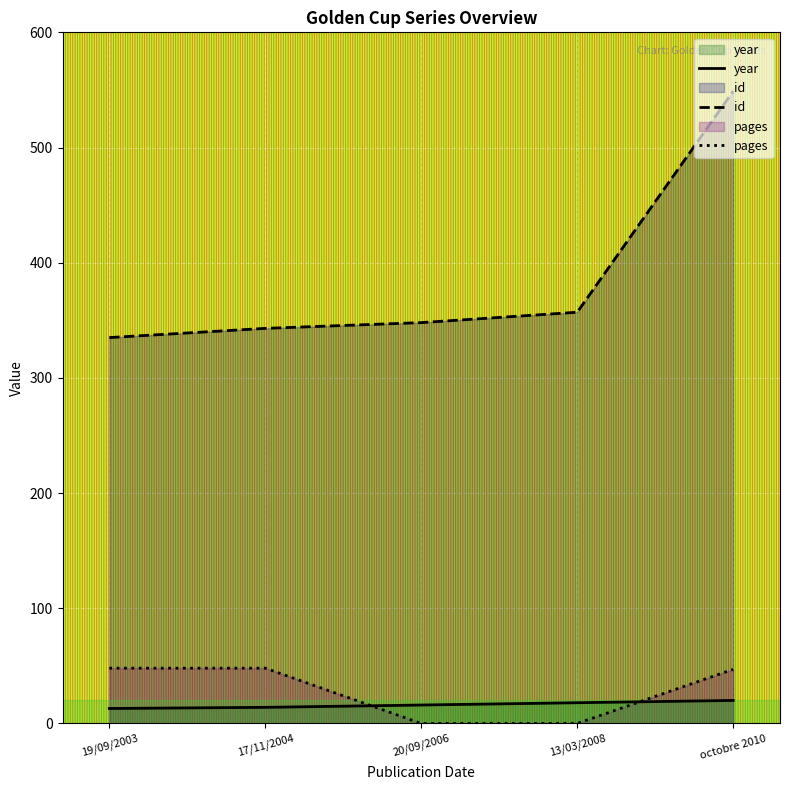

Where is pages nearest to the value 24?

octobre 2010